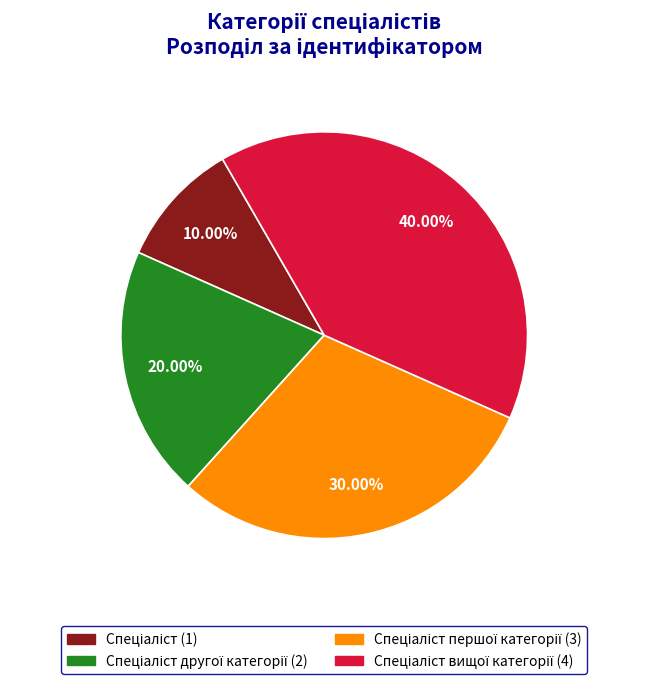

Is there a majority slice in this chart?

No